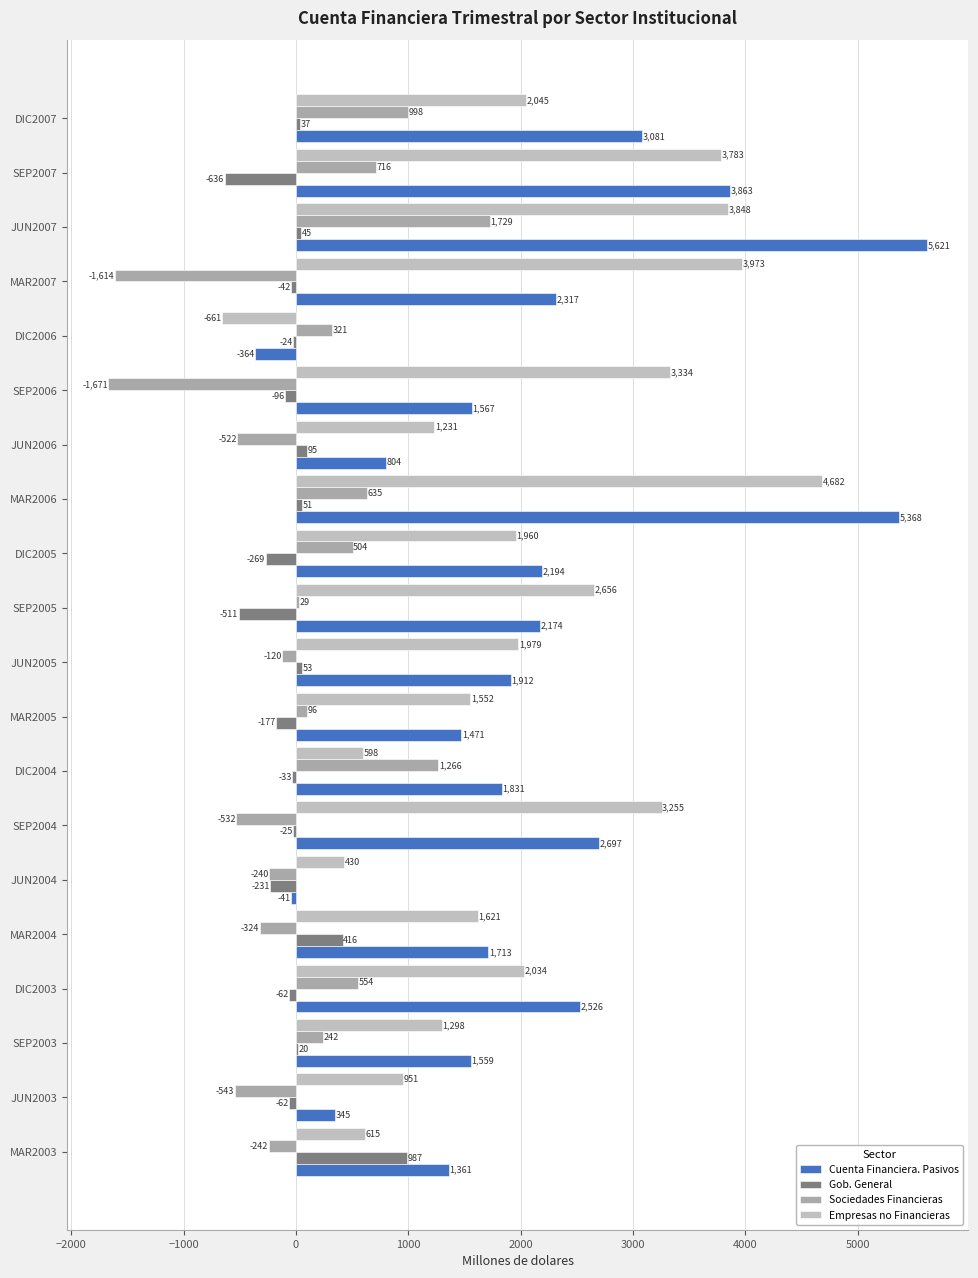

At which label does Gob. General reach its peak?

MAR2003